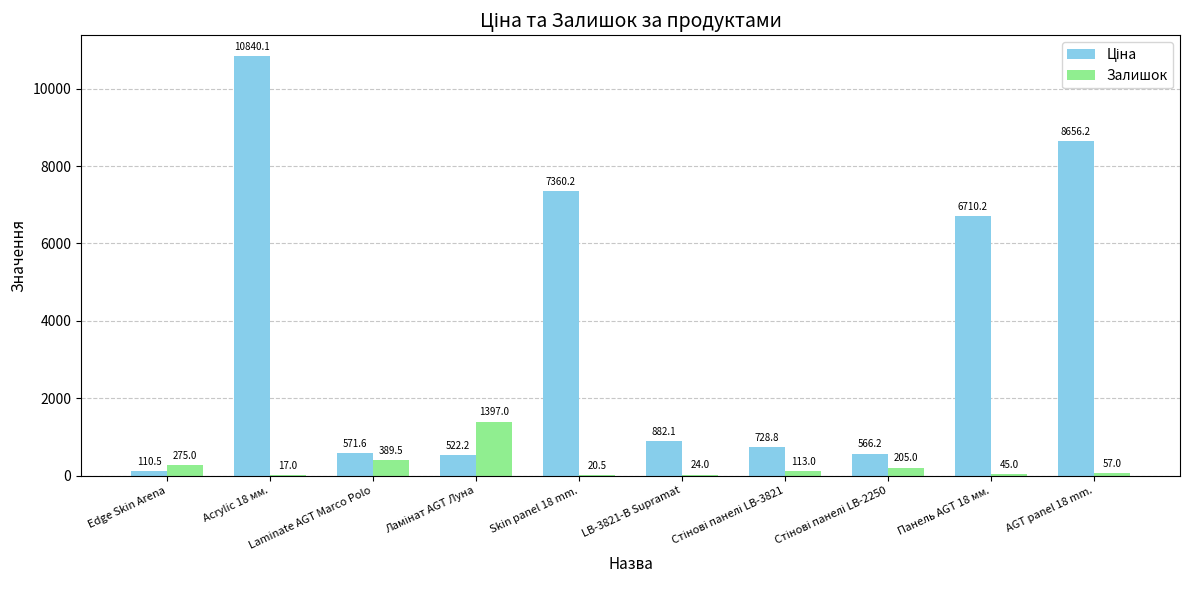

What is the greatest value displayed?

10840.1